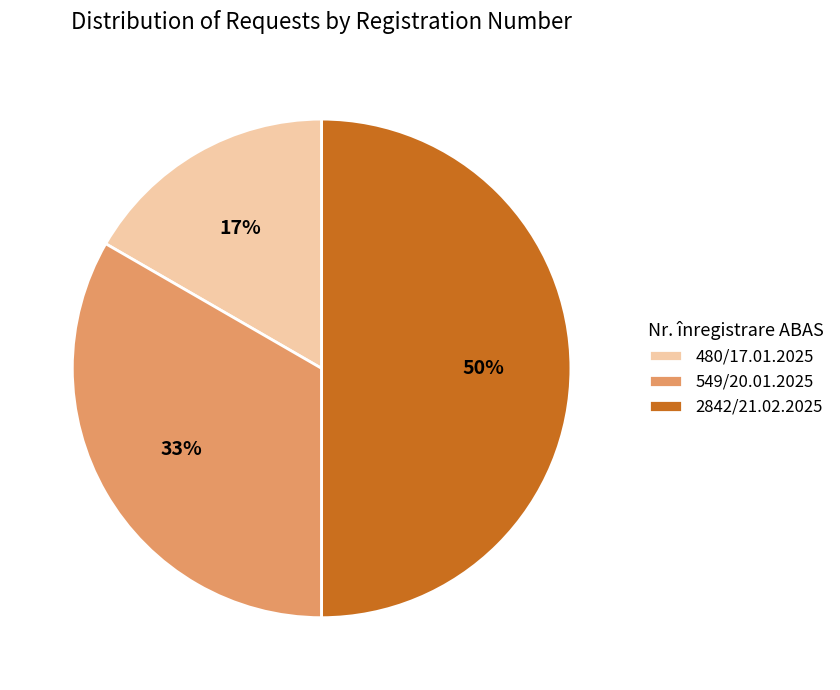

Which slice is the largest?

2842/21.02.2025